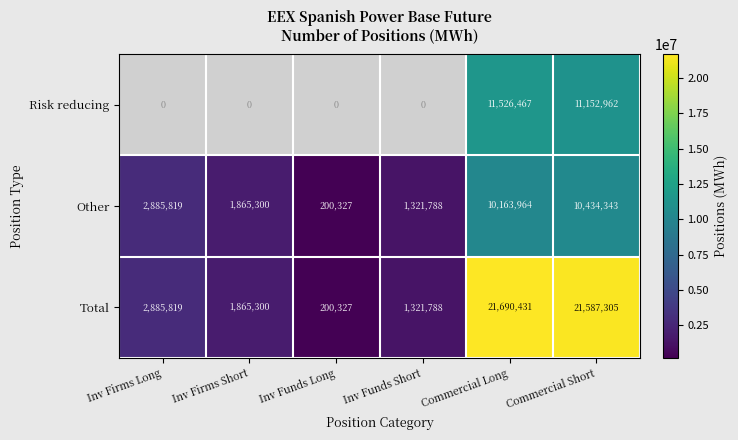

Which label corresponds to the smallest value in the chart?

Inv Funds Long